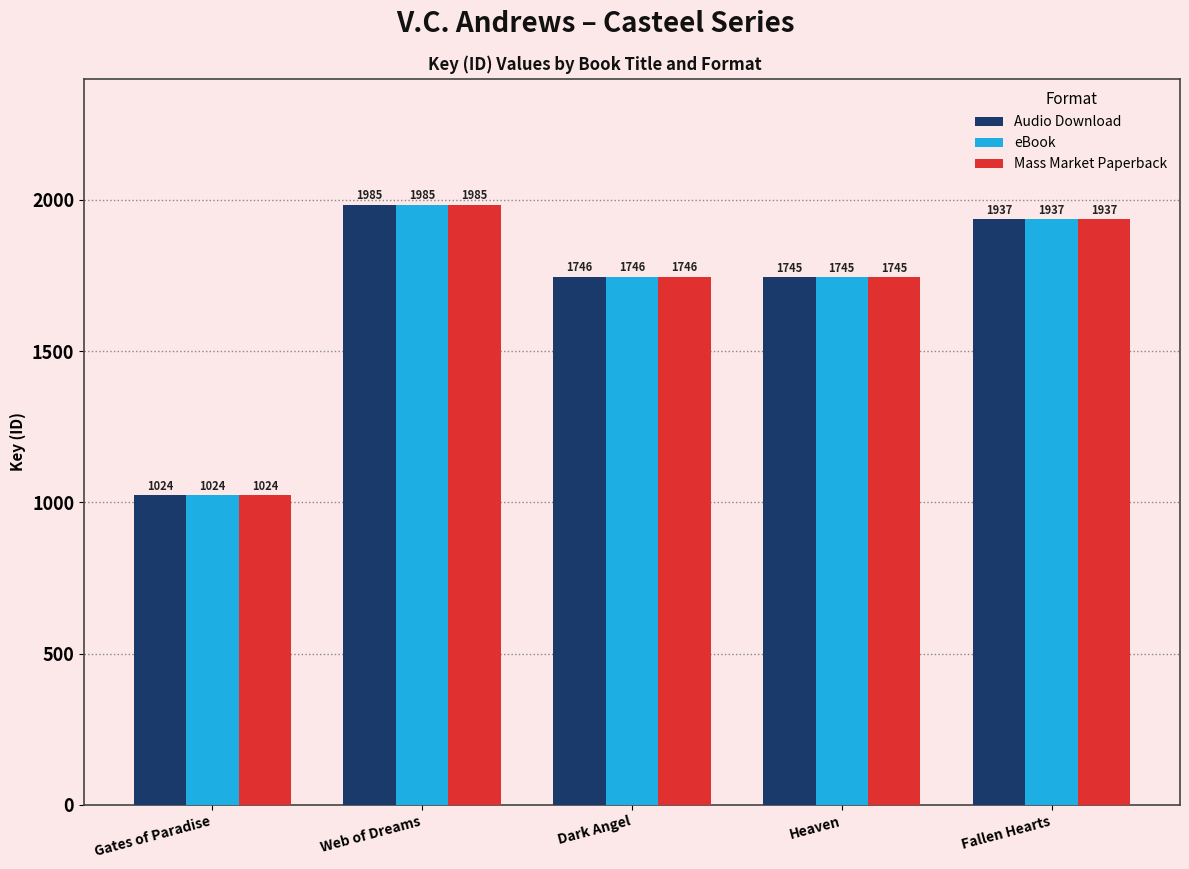

Count the number of categories in the chart.

5